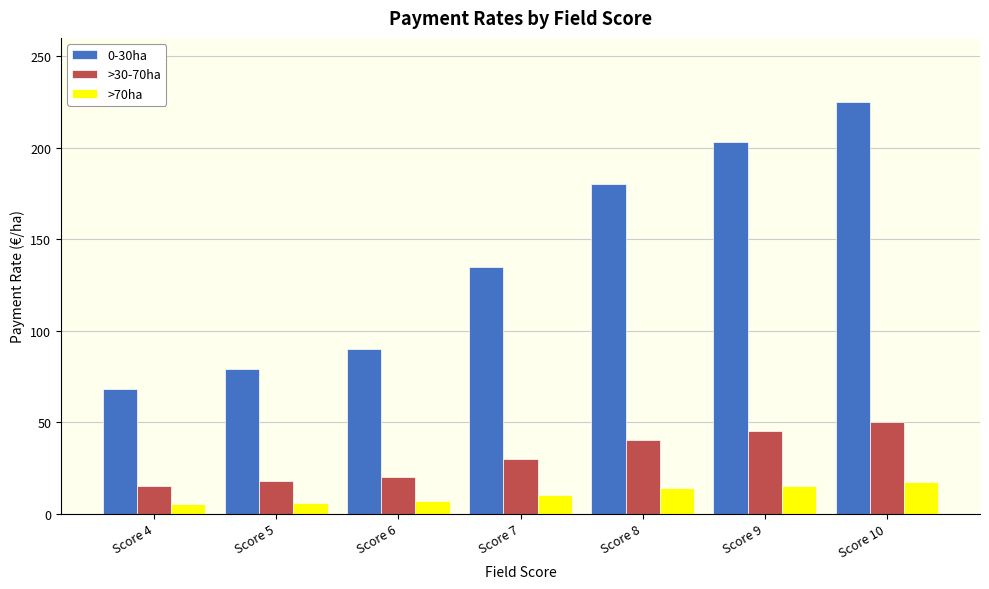

List the series in order of their peak value, highest first.

0-30ha, >30-70ha, >70ha